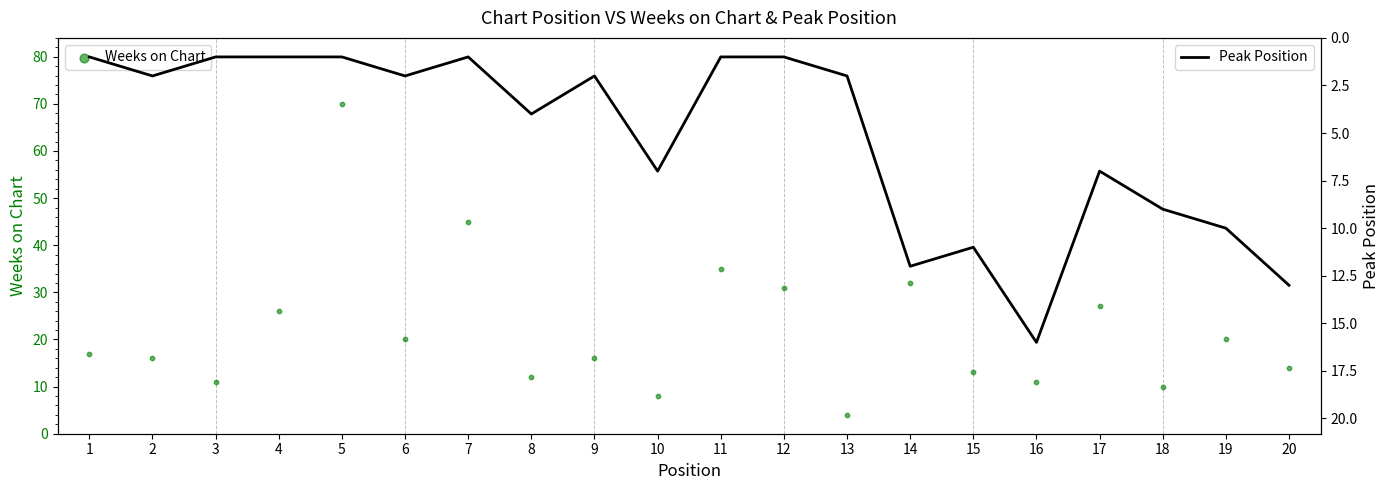

What are all the series names shown in the legend?

Weeks on Chart, Peak Position